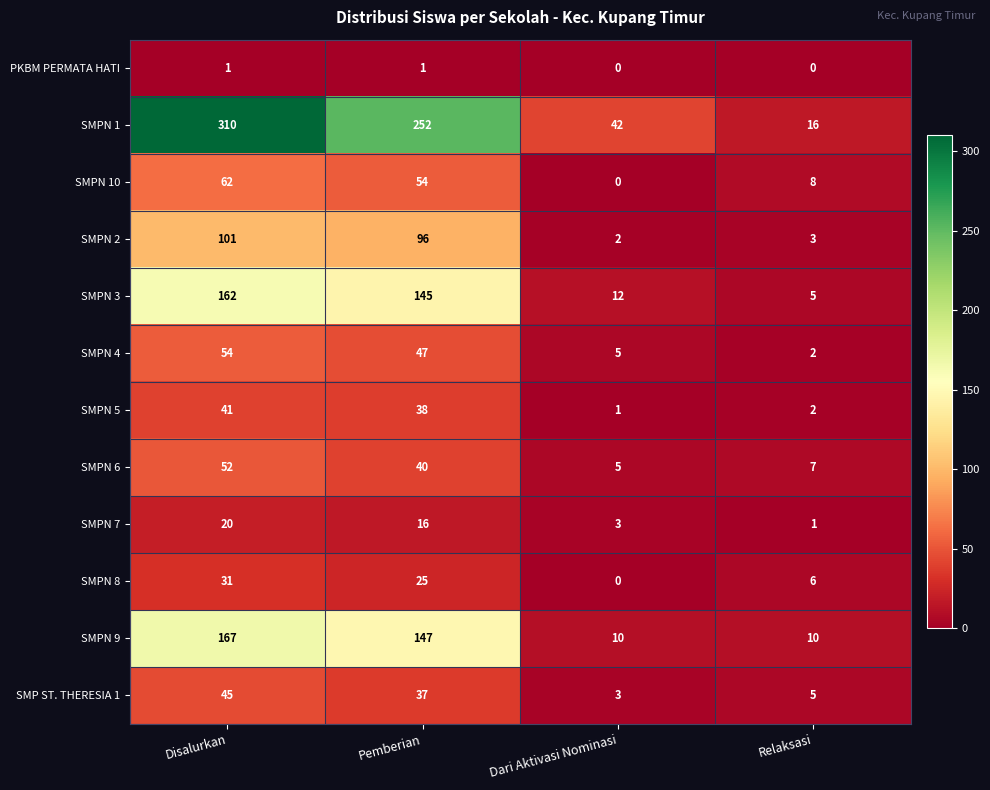

What is the difference between the SMP ST. THERESIA 1 values at Disalurkan and Relaksasi?

40